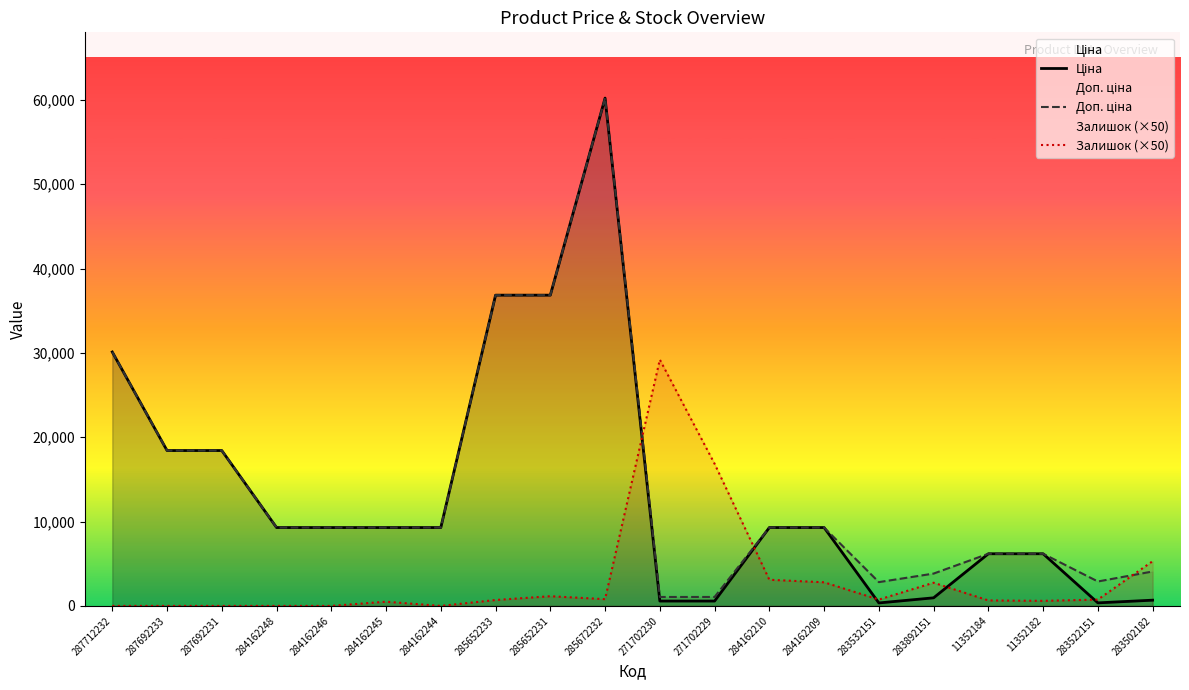

Where does the Залишок (×50) series first go above 750?

285652231